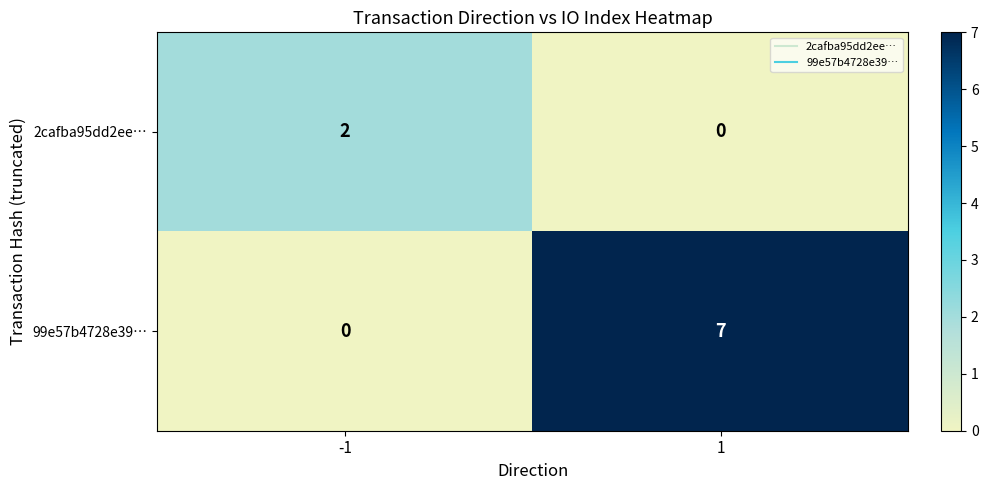

What is the difference between the highest and lowest values at -1?

2